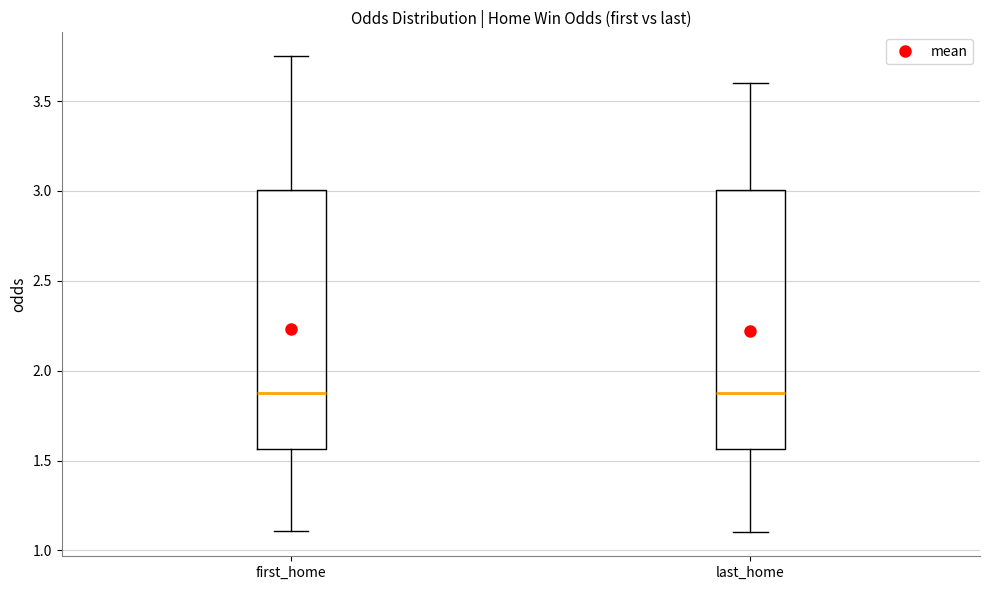

Reading left to right, transcribe this box plot: for each box, give where its median line is, the range the box spans, and where its two whiskers end, as read against the y-axis. The values are not printed on the chart, so give them approximately, as read against the axis.

first_home: median 1.90, box 1.55 to 3.00, whiskers 1.10 to 3.75
last_home: median 1.90, box 1.55 to 3.00, whiskers 1.10 to 3.60